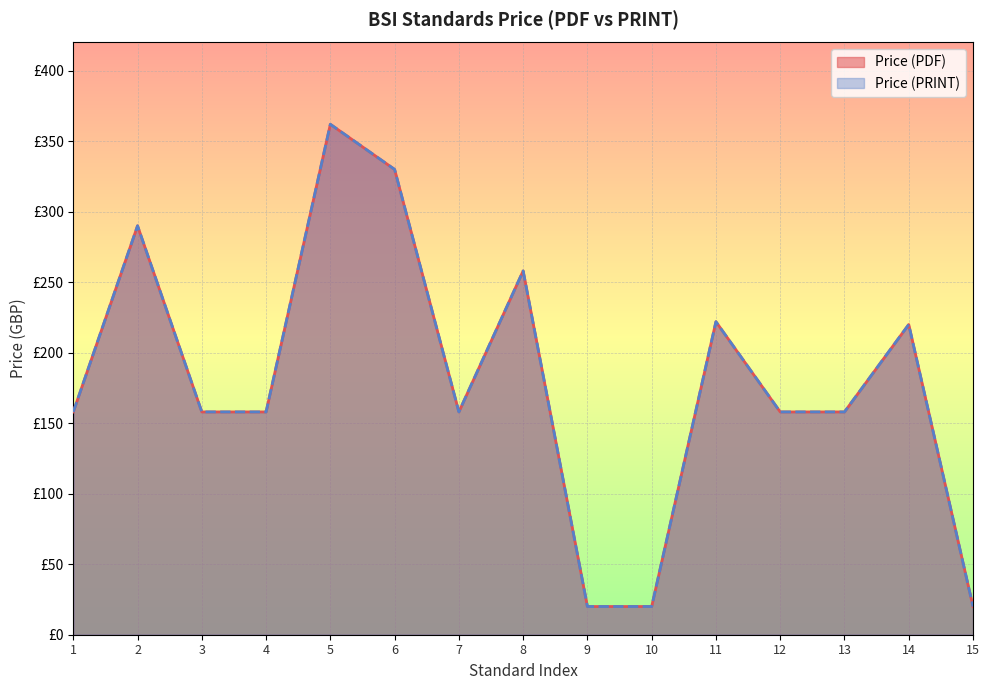

True or false: Price (PRINT) has more than 2 points higher than both neighbors.

True